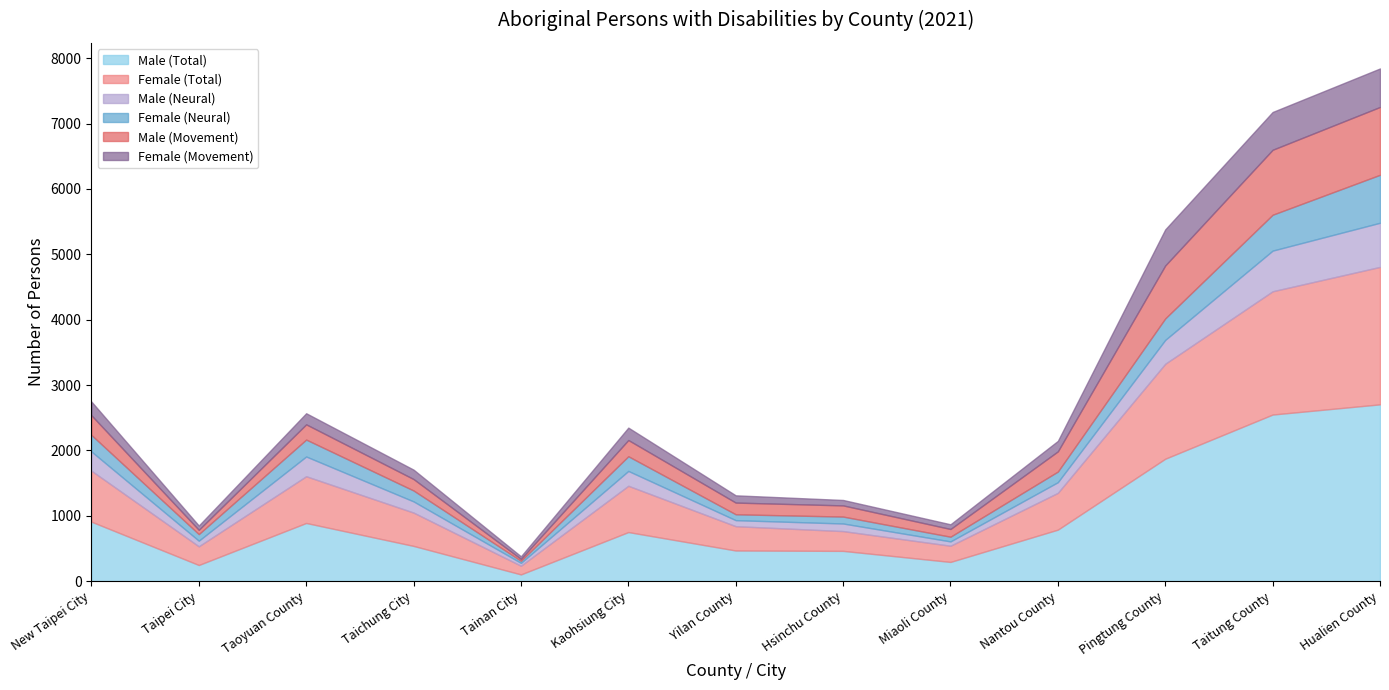

What is the highest value of the Male (Total) series?

2705